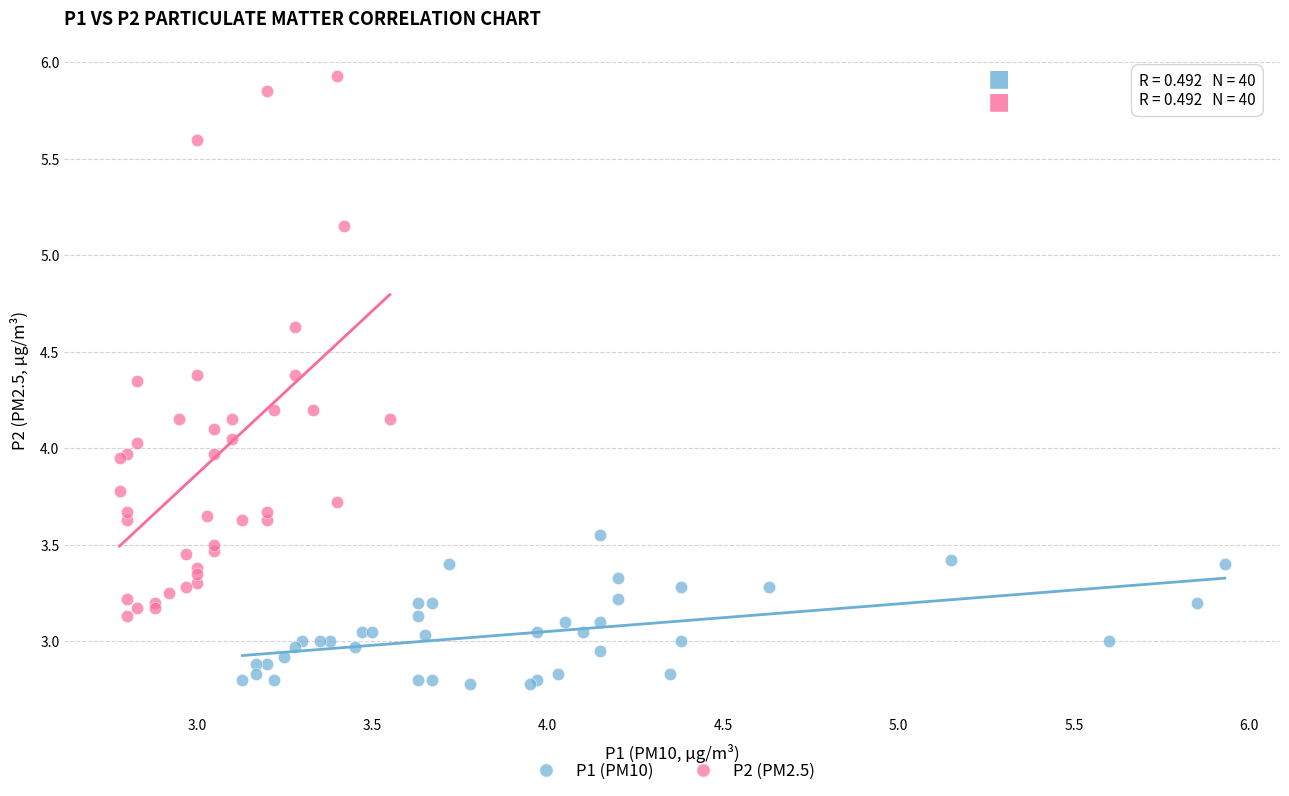

Which series contains the highest Y value?

P2 (PM2.5)